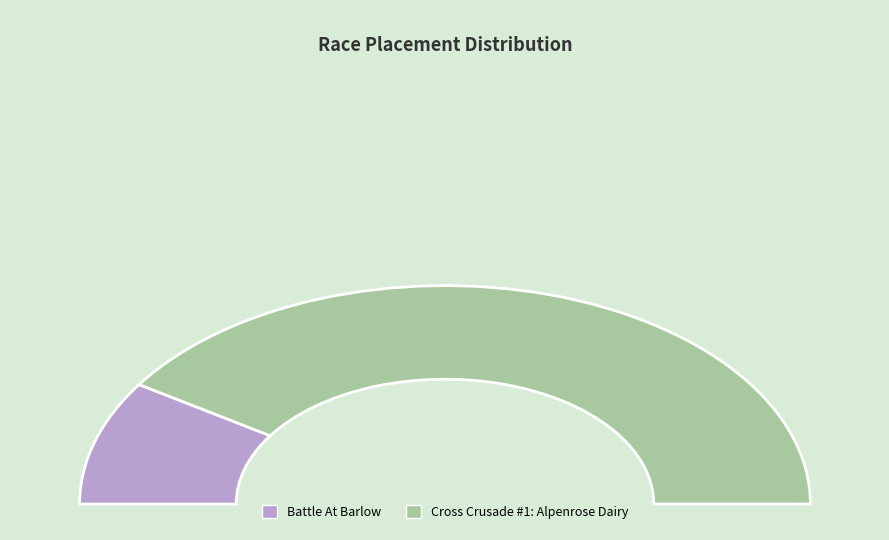

Rank the categories by value from lowest to highest.

Battle At Barlow, Cross Crusade #1: Alpenrose Dairy